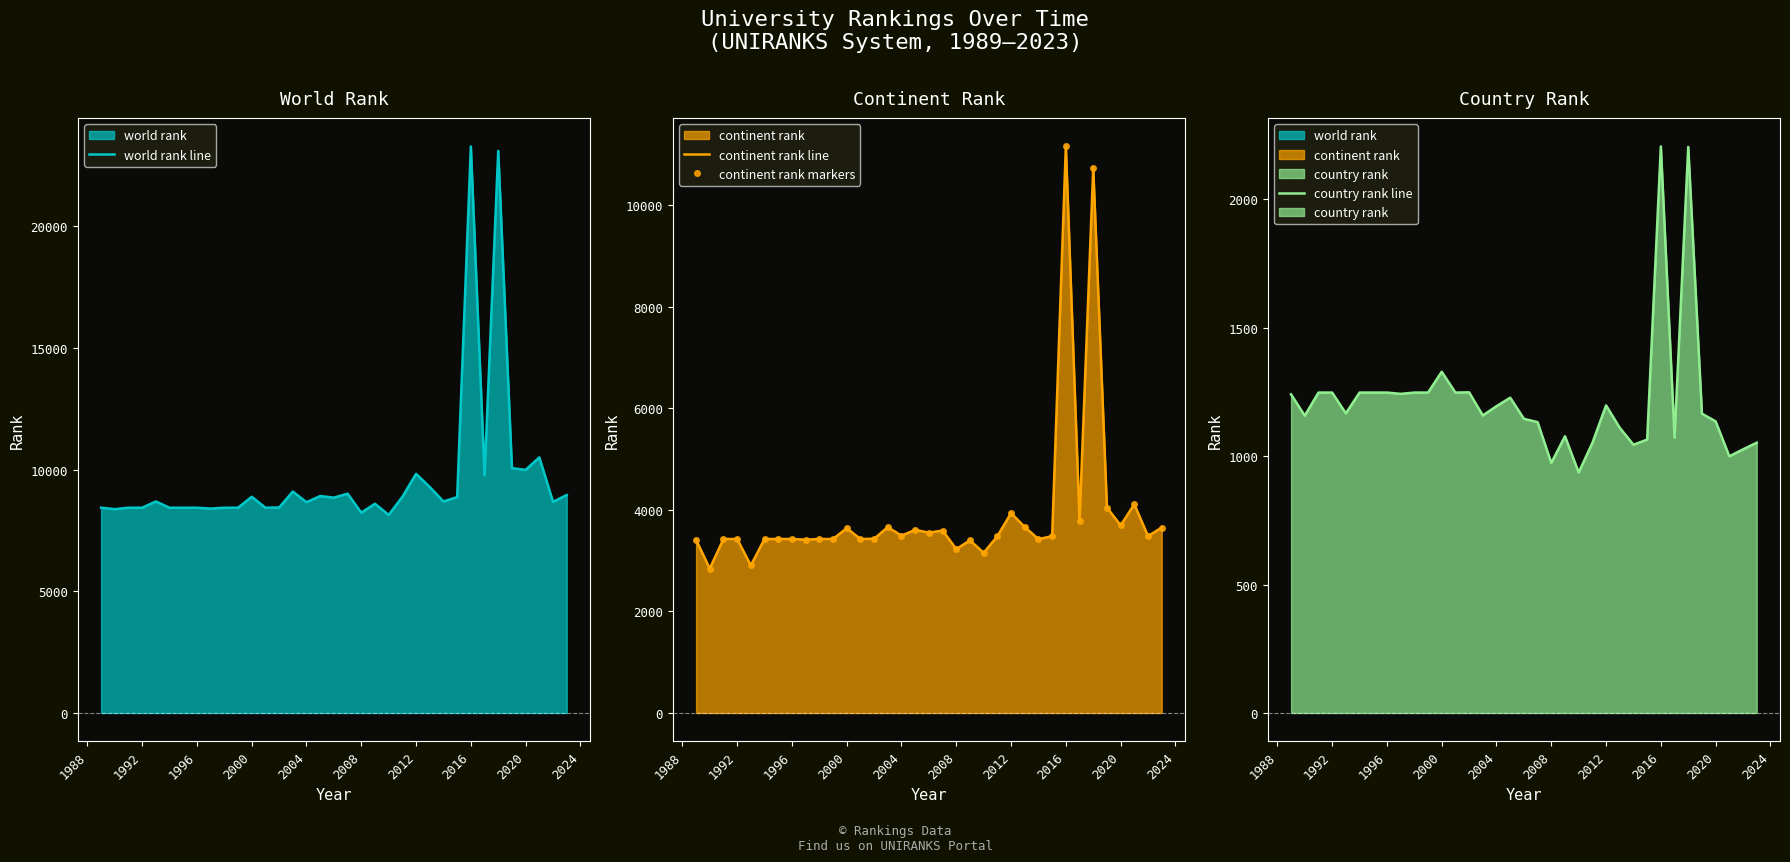

Which series has the largest range (max minus min)?

world rank line